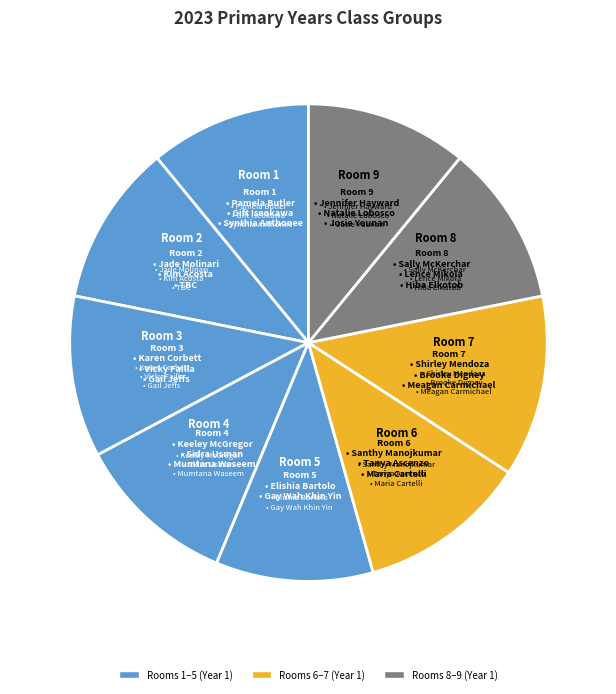

How many segments does this pie chart have?

9